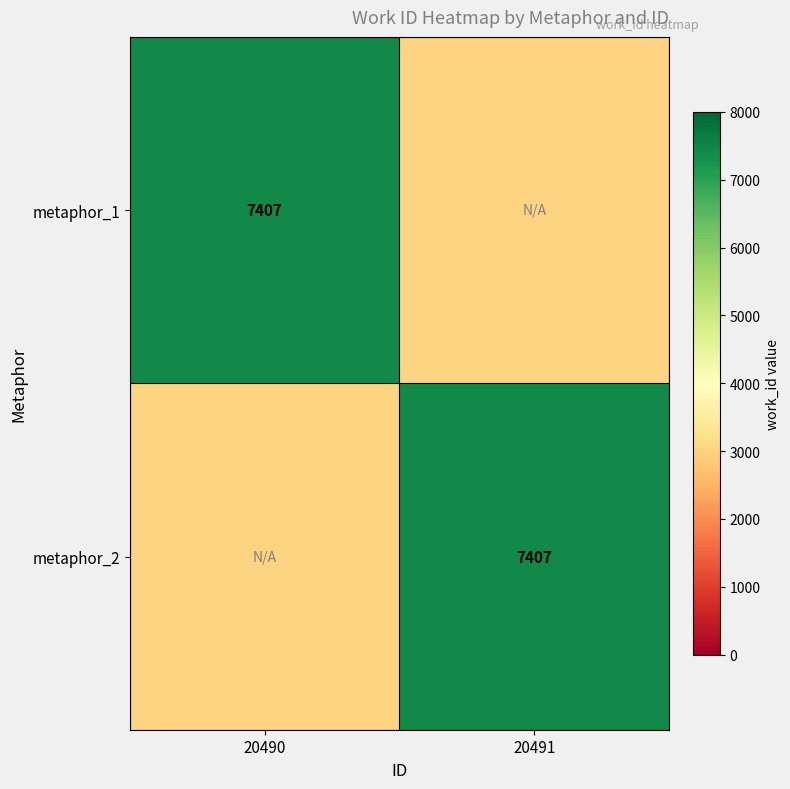

The value of metaphor_1 at 20490 is 3423. True or false?

False